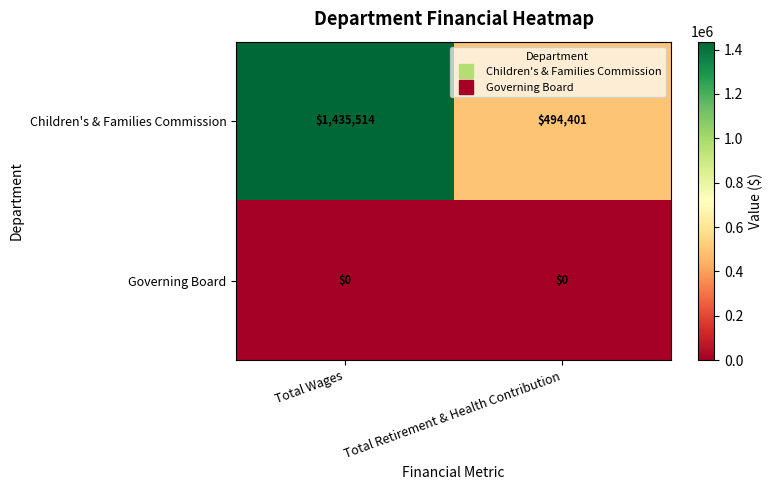

What is the minimum value for Children's & Families Commission?

494401